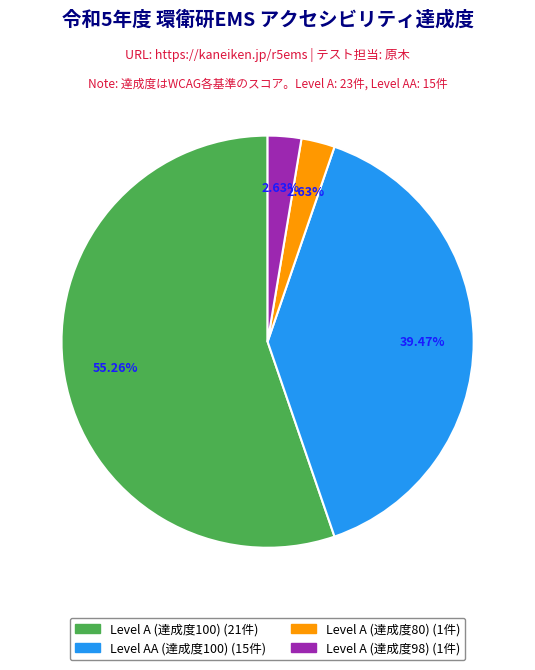

Is there a majority slice in this chart?

Yes